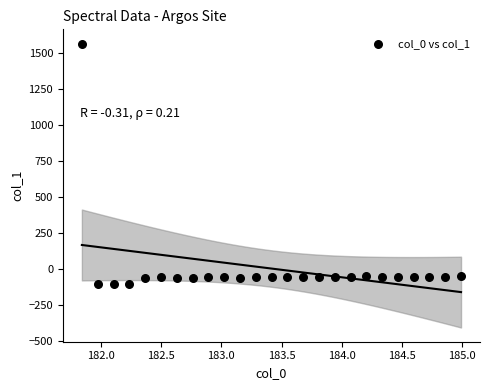

What is the range of Y values (max minus min)?

1671.6